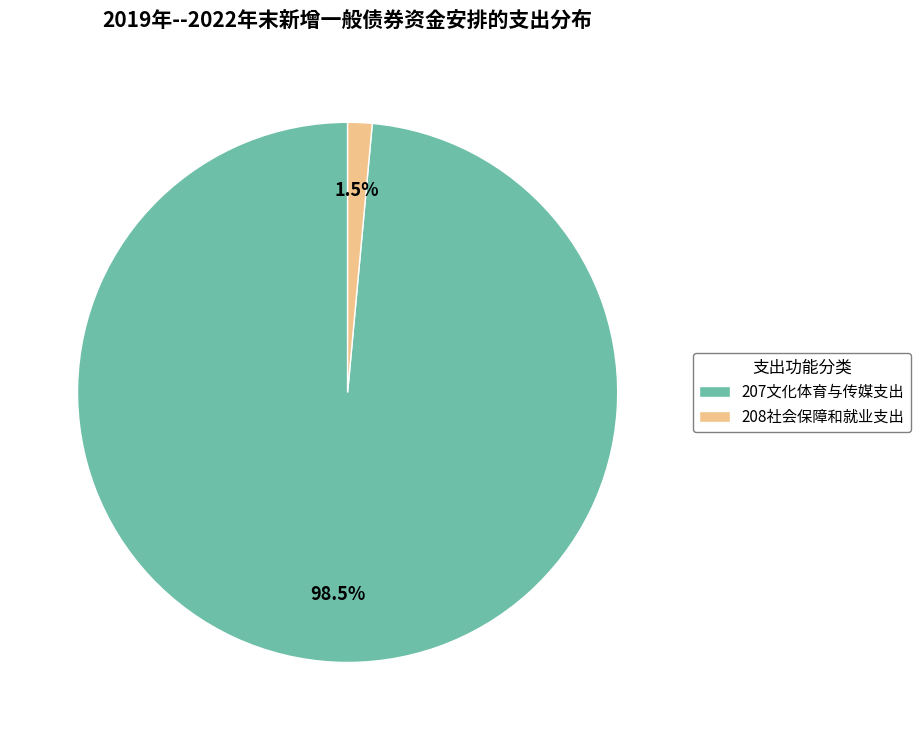

Rank the categories by value from highest to lowest.

207文化体育与传媒支出, 208社会保障和就业支出